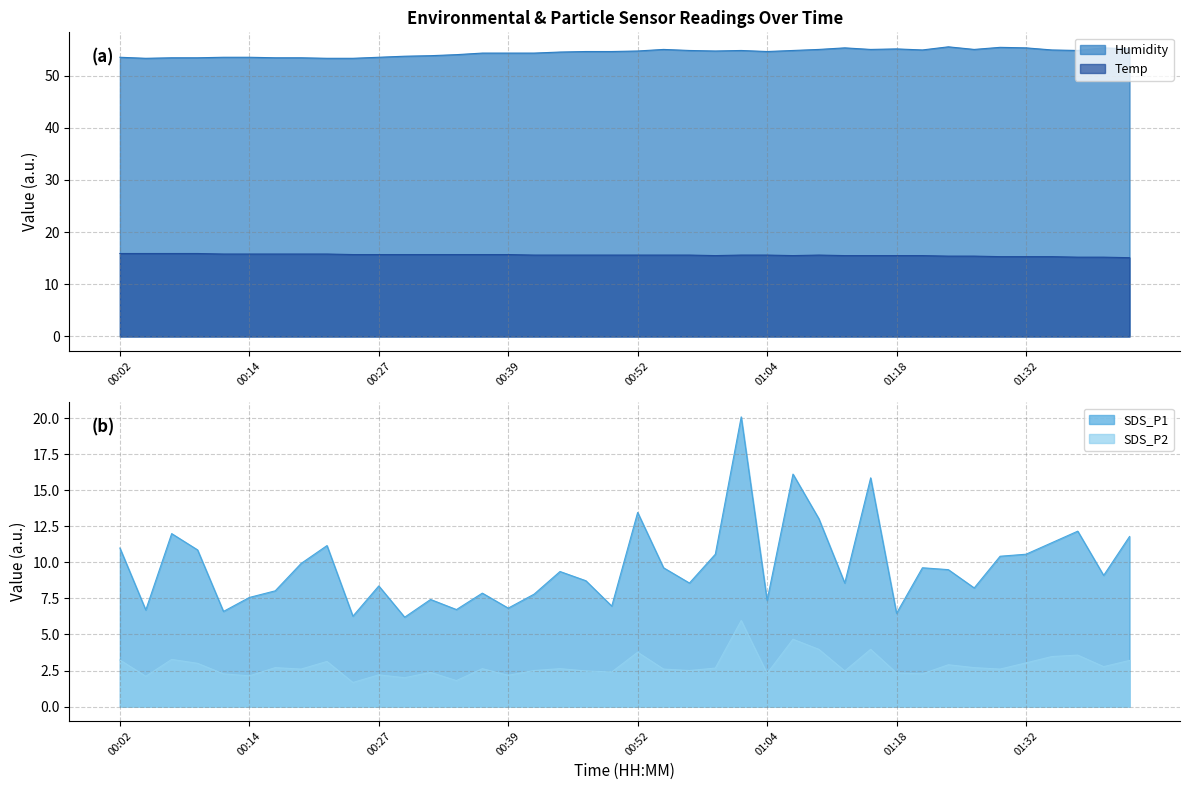

What are all the series names shown in the legend?

Temp, Humidity, SDS_P1, SDS_P2